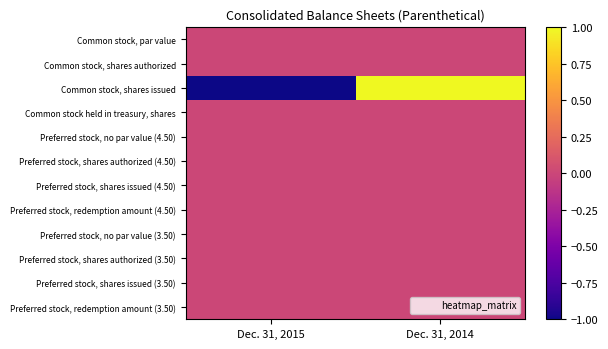

Which series has the widest spread of values?

Common stock, shares issued